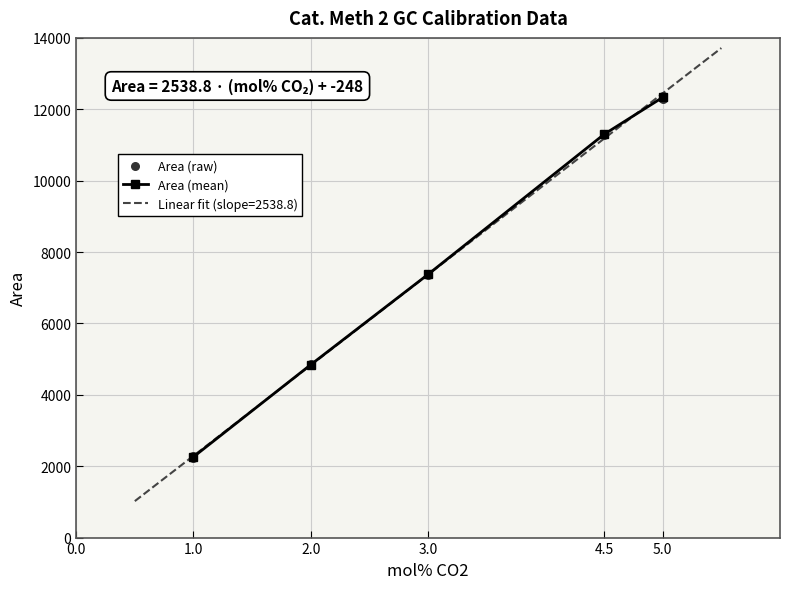

Rank the categories by Area (mean) value from lowest to highest.

1.0, 2.0, 3.0, 4.5, 5.0